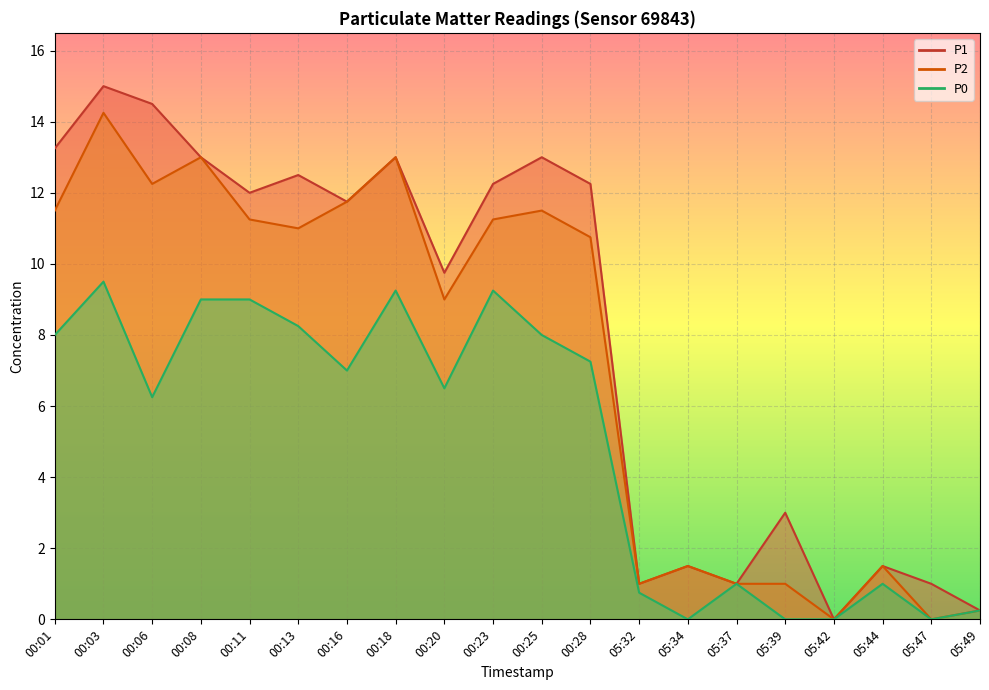

What position from the right is 00:01?

20